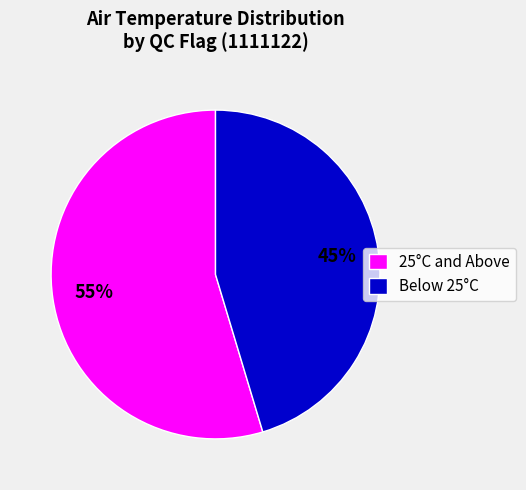

Is it true that Below 25°C is 57% of the pie?

False